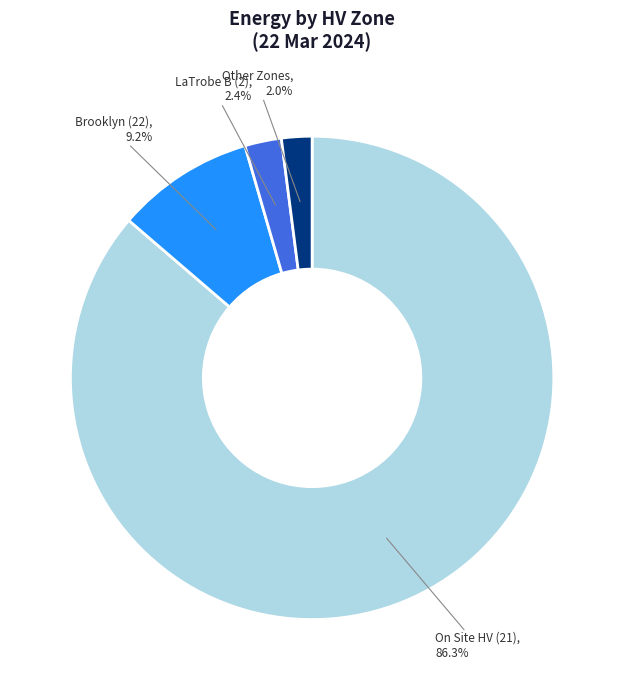

Is there any slice that represents more than half of the pie?

Yes